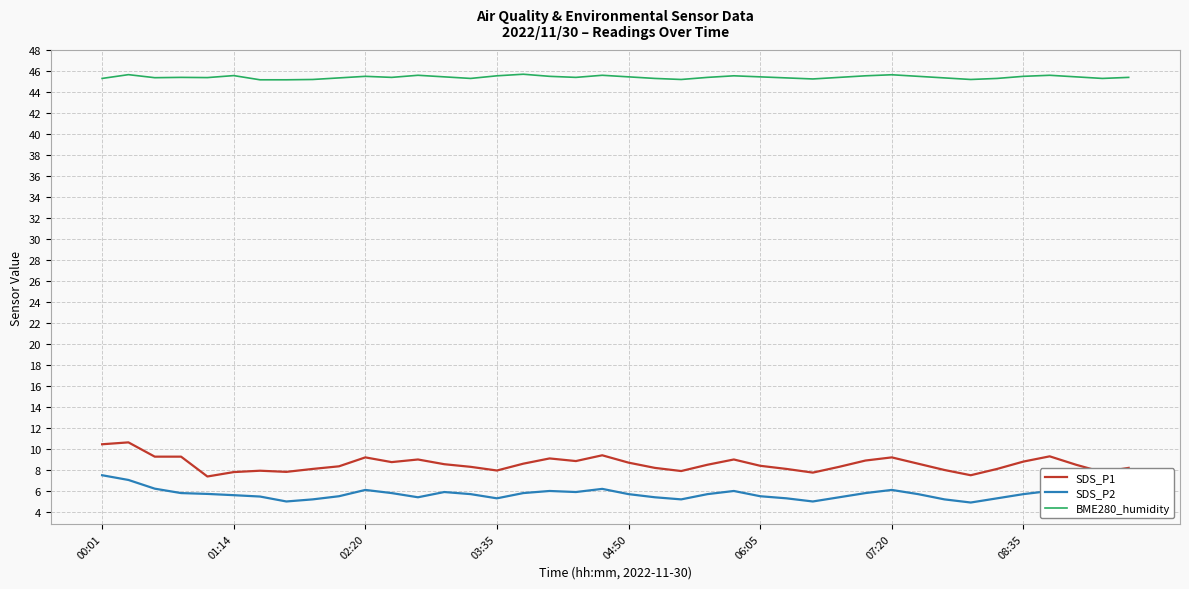

Rank the series by their maximum value, from highest to lowest.

BME280_humidity, SDS_P1, SDS_P2